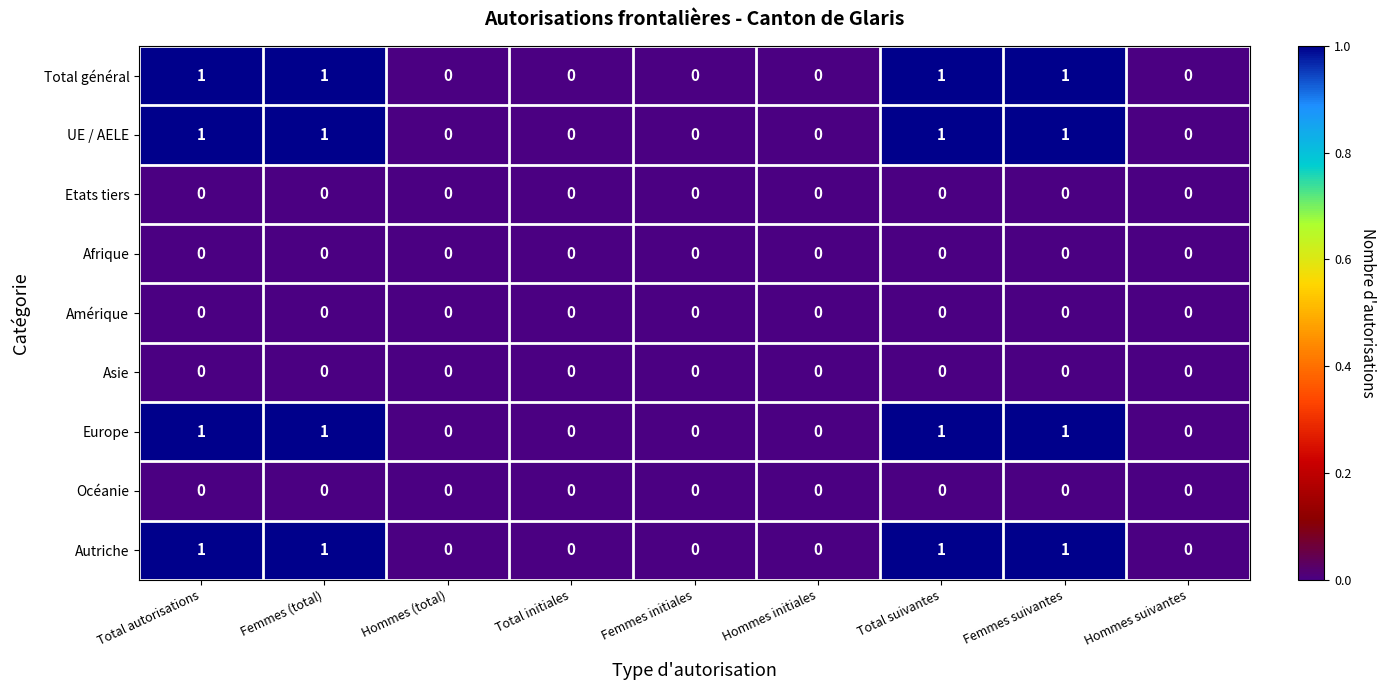

The Afrique series shows 0 at Total initiales. True or false?

True